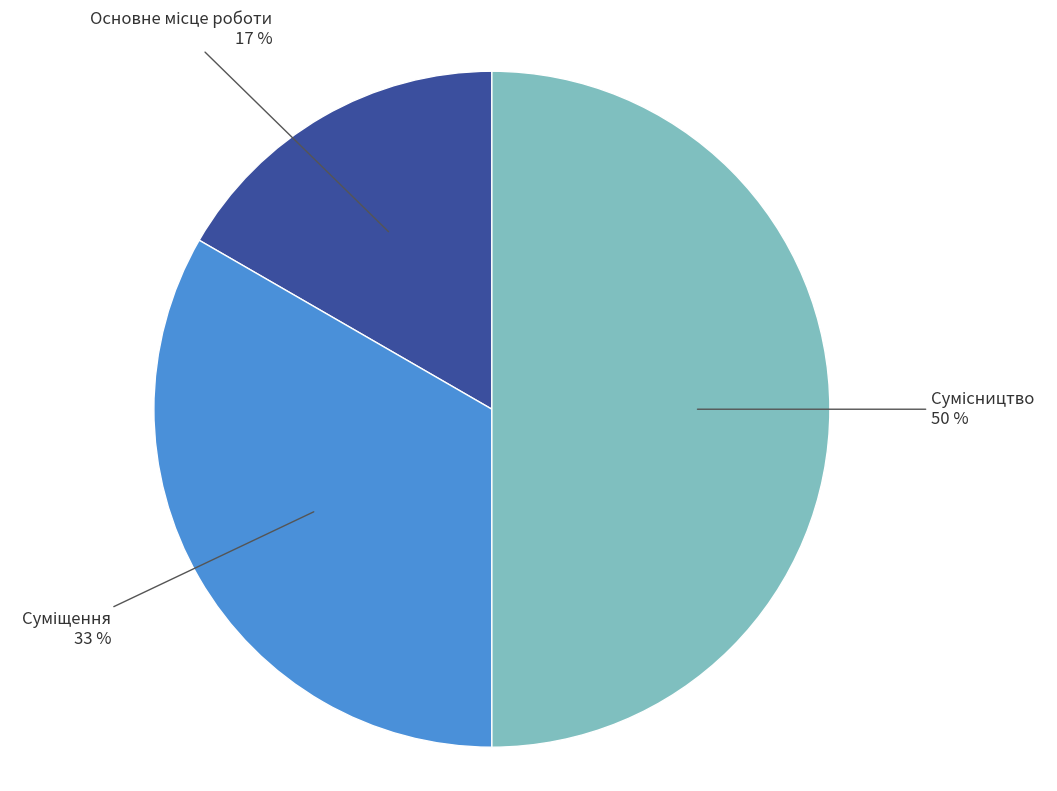

To the nearest percent, what is the average slice percentage?

33%